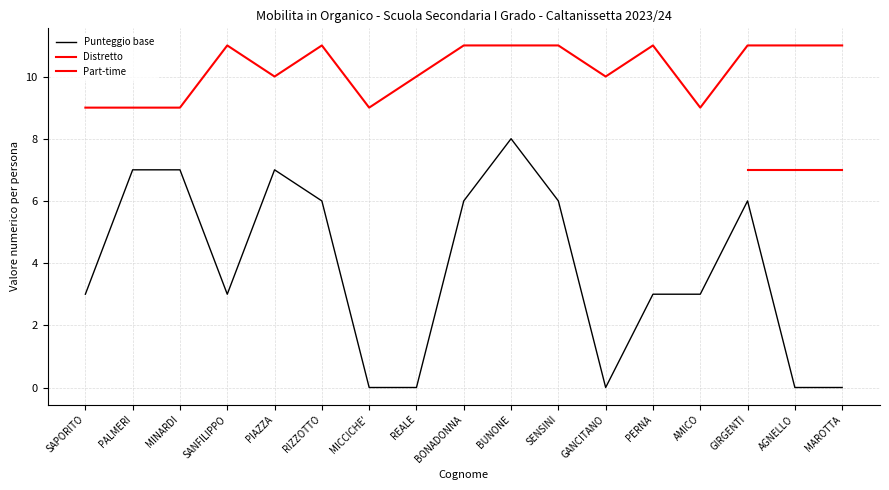

At which category is the sum across all series the highest?

BUNONE